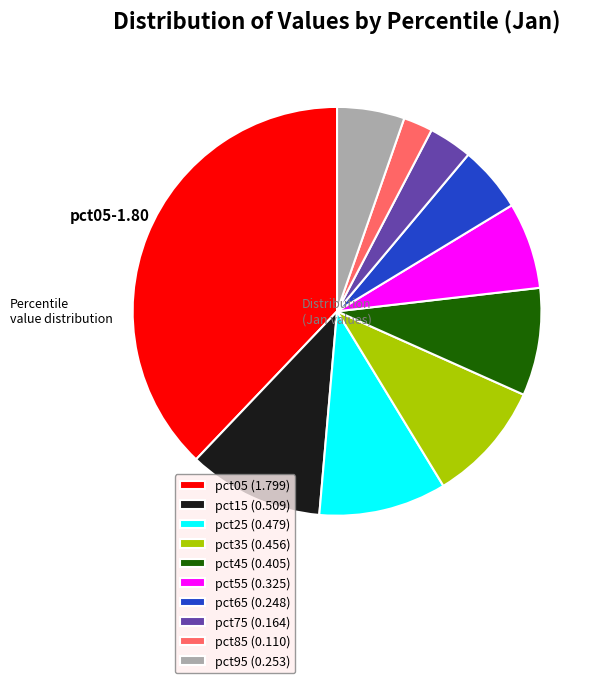

Is pct35 the majority of the pie?

No